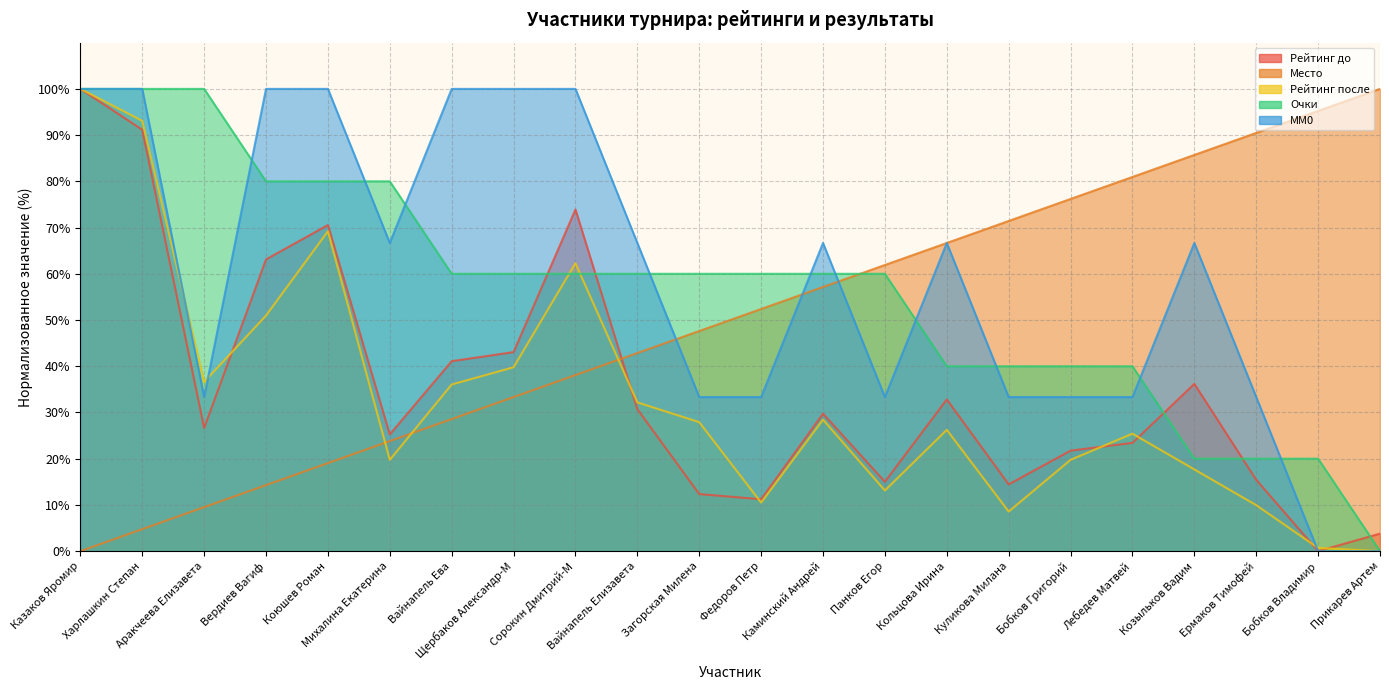

How many categories are shown in the chart?

22